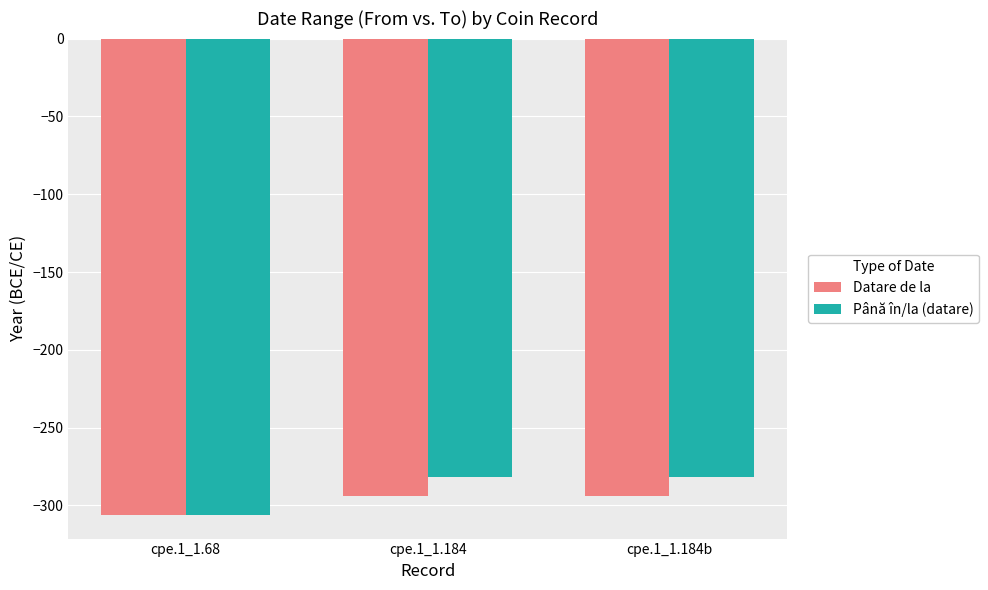

What is the label of the 1st bar from the left?

cpe.1_1.68